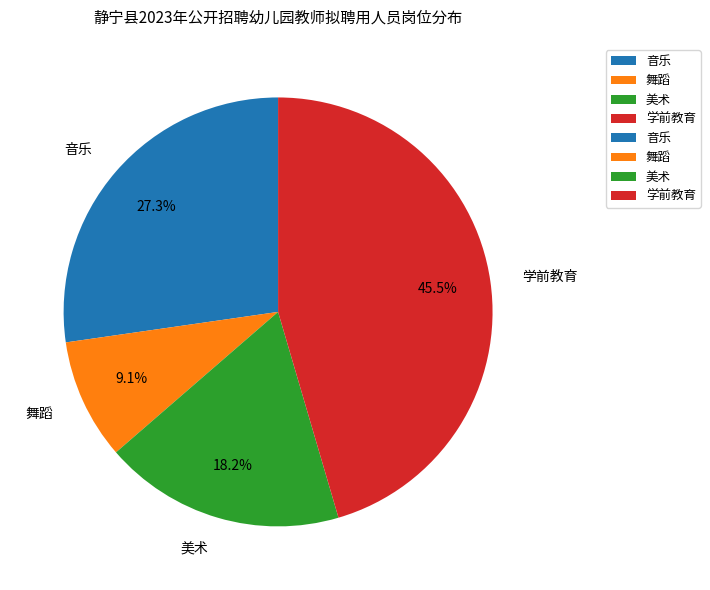

What portion of the pie excludes 美术?

81.8%